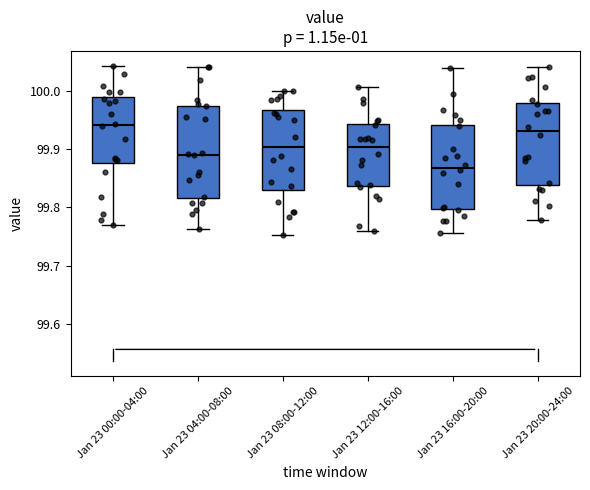

Which box is the tallest, from its lower edge to its upper edge?

Jan 23 04:00-08:00